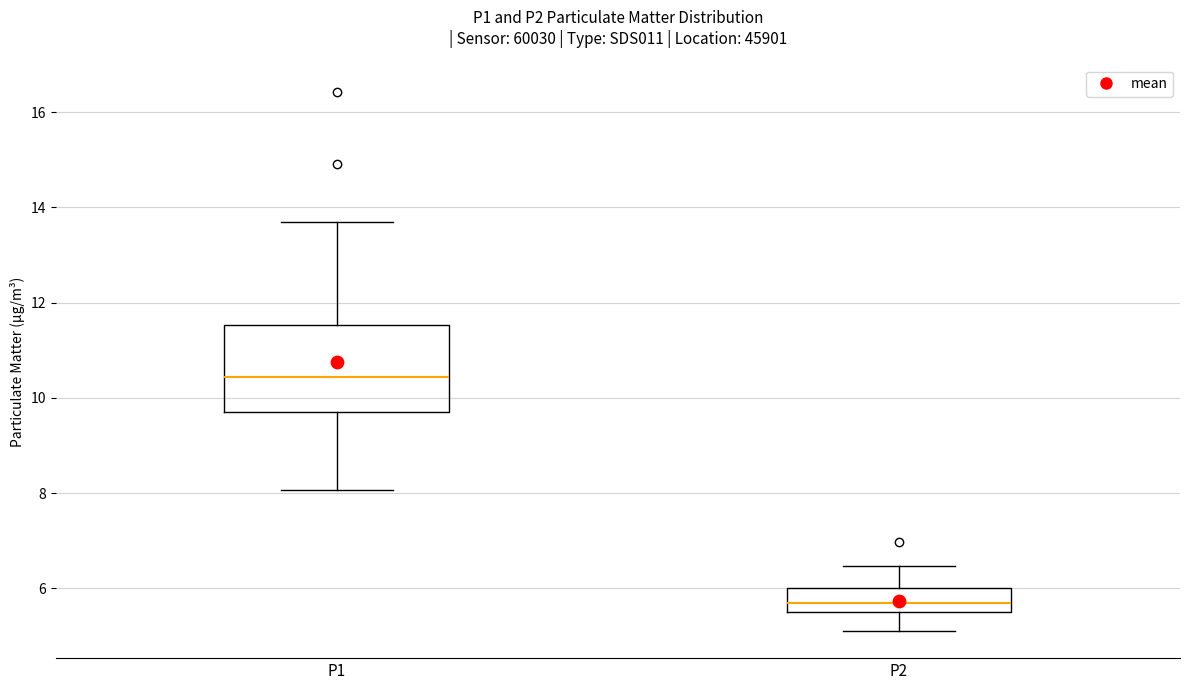

Reading left to right, transcribe this box plot: for each box, give where its median line is, the range the box spans, and where its two whiskers end, as read against the y-axis. The values are not printed on the chart, so give them approximately, as read against the axis.

P1: median 10.4, box 9.8 to 11.6, whiskers 8.0 to 13.8
P2: median 5.6 (inside the box), box 5.6 to 6.0, whiskers 5.2 to 6.4